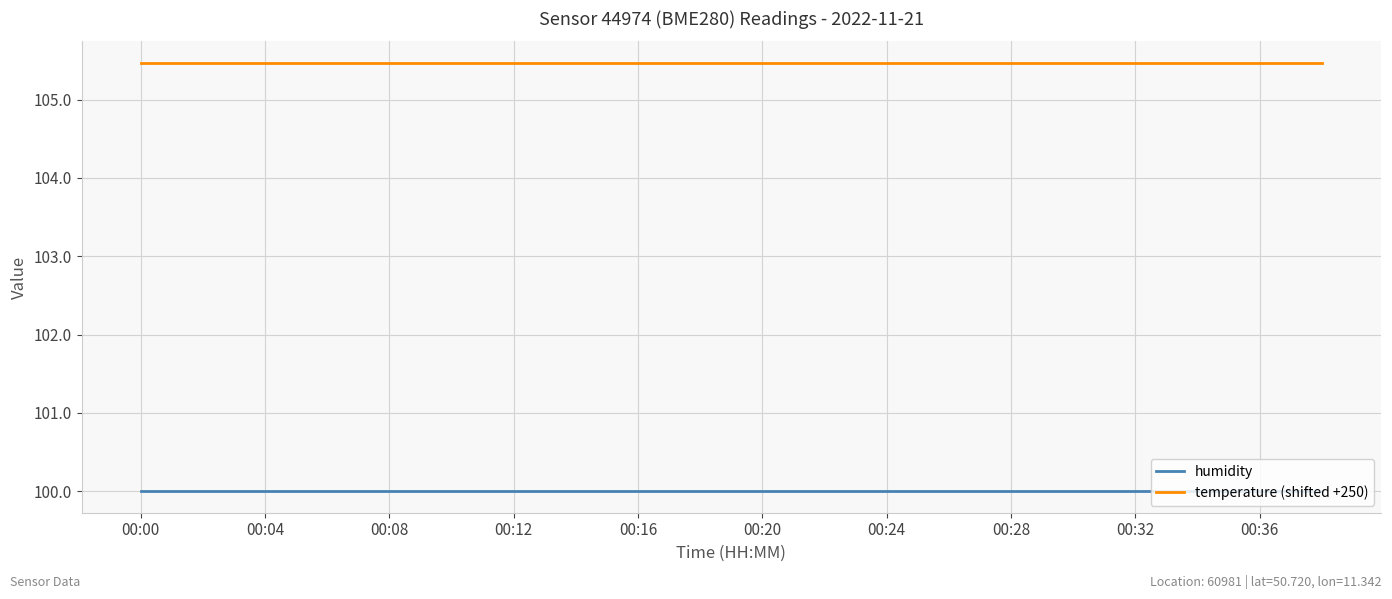

Rank the series by their average value, from highest to lowest.

temperature (shifted +250), humidity